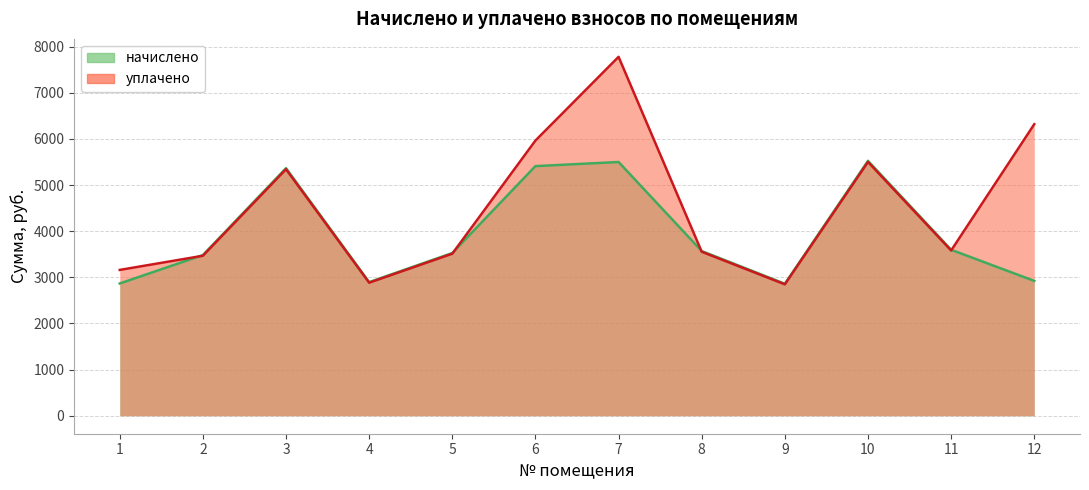

Does the chart display data point markers on the line(s)?

No